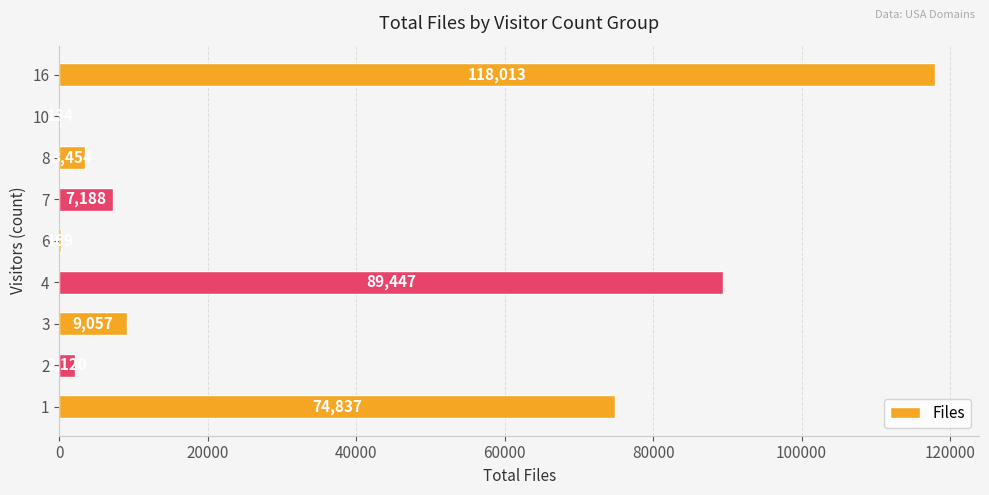

What is the maximum value shown in the chart?

118013